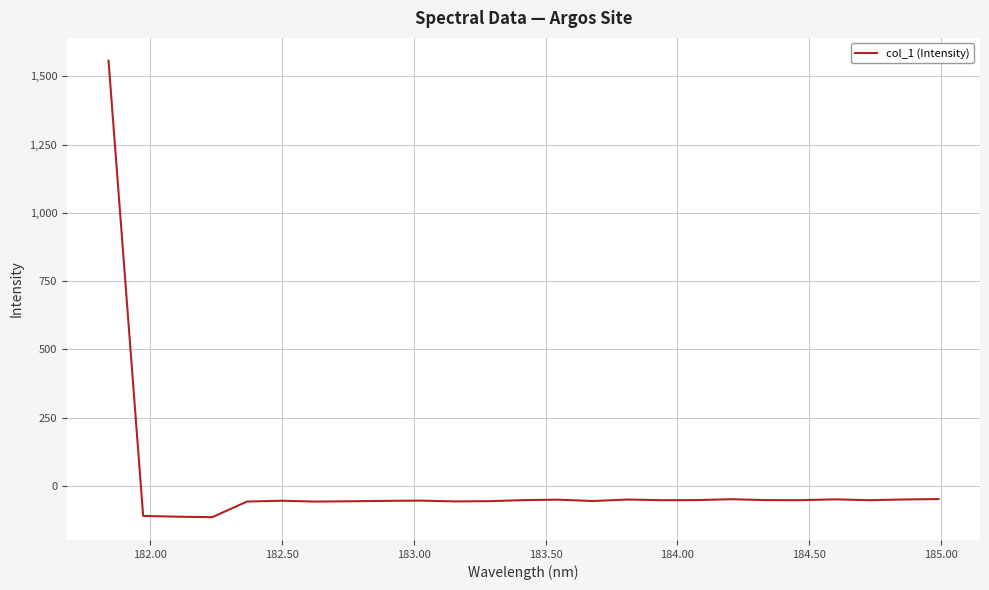

What is the minimum value shown in the chart?

-114.4